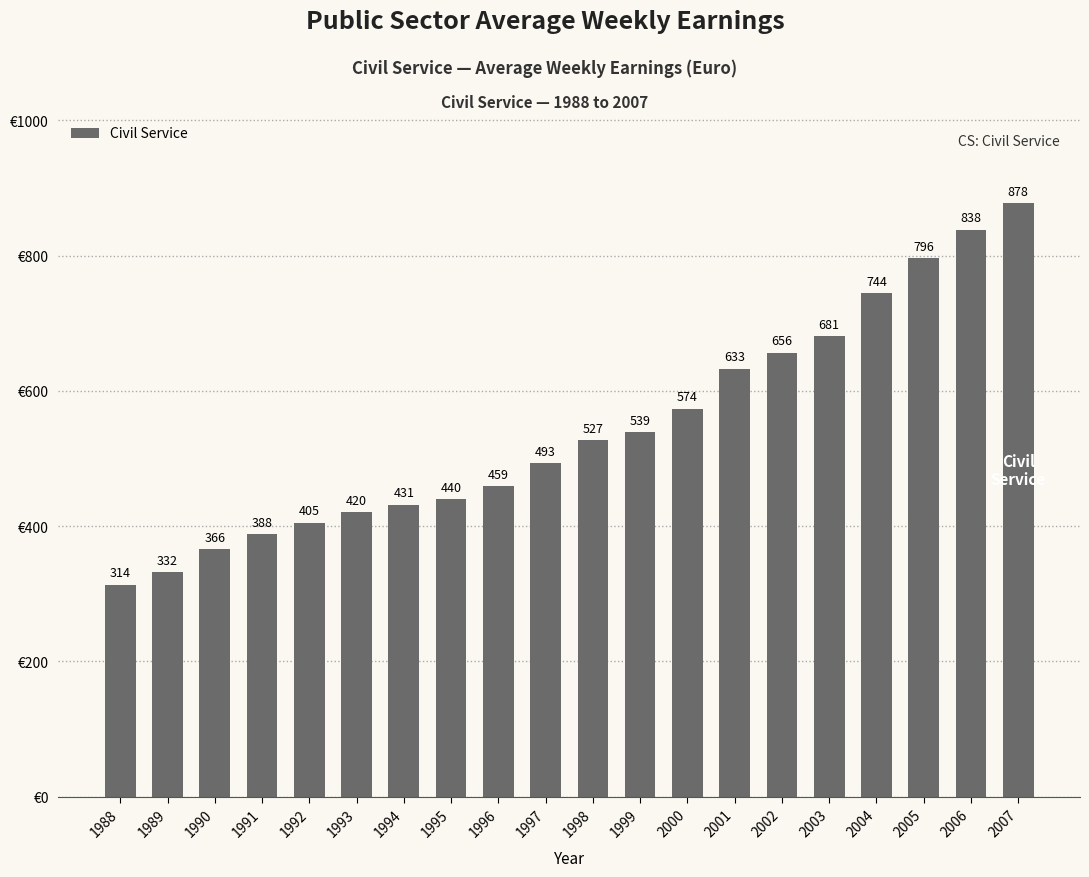

Rank the categories by value from highest to lowest.

2007, 2006, 2005, 2004, 2003, 2002, 2001, 2000, 1999, 1998, 1997, 1996, 1995, 1994, 1993, 1992, 1991, 1990, 1989, 1988